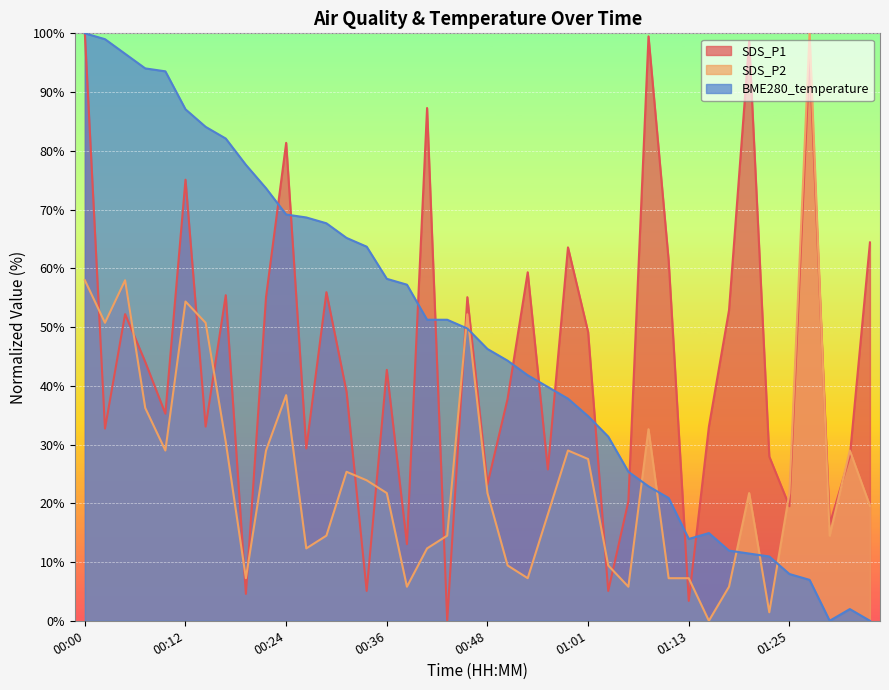

What are all the series names shown in the legend?

SDS_P1, SDS_P2, BME280_temperature